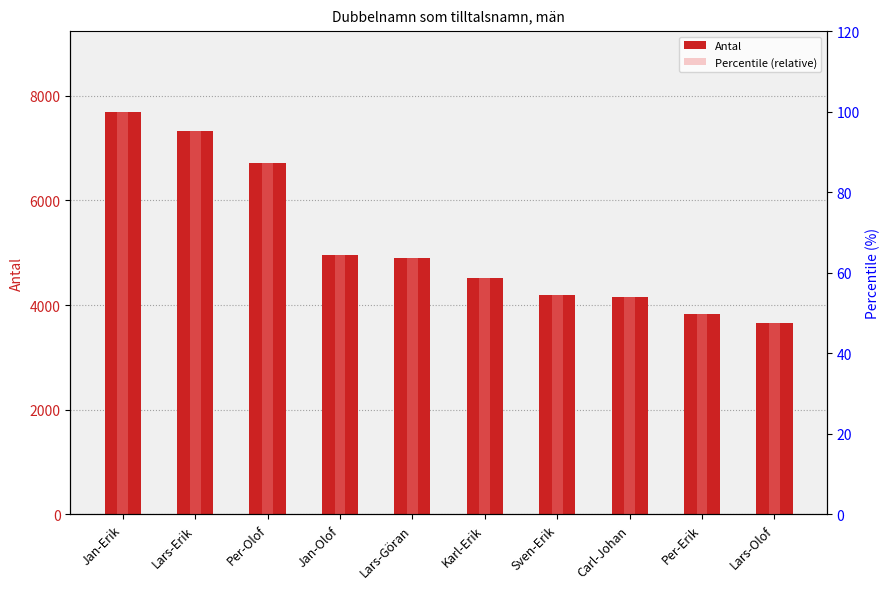

What position from the right is Sven-Erik?

4